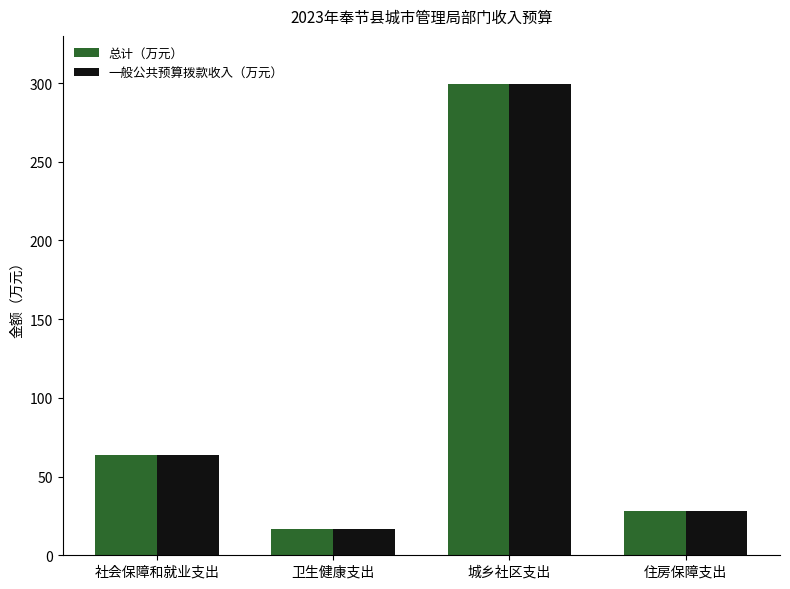

At which label does 总计（万元） first exceed 63?

社会保障和就业支出